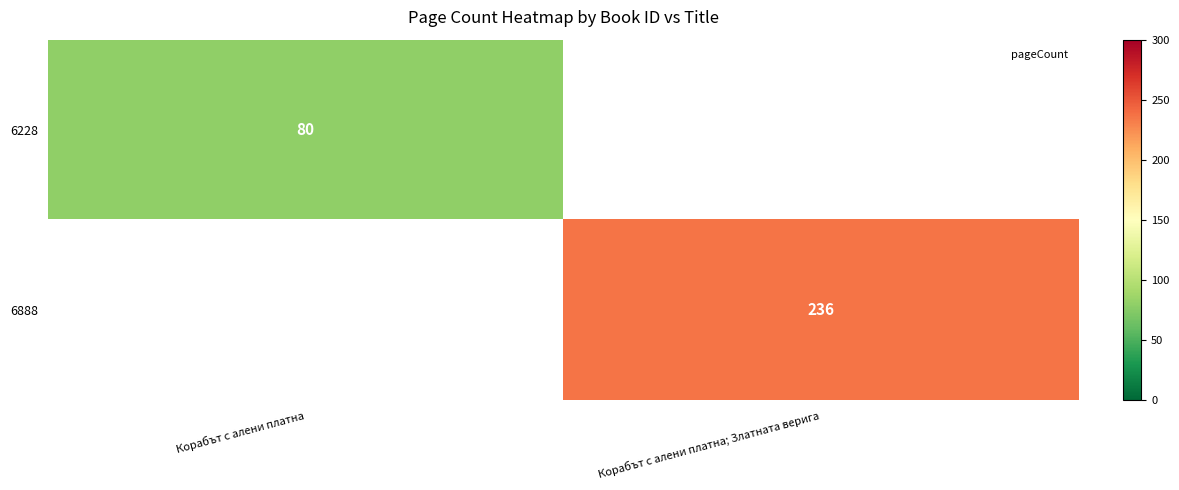

List the series in order of their peak value, lowest first.

6228, 6888